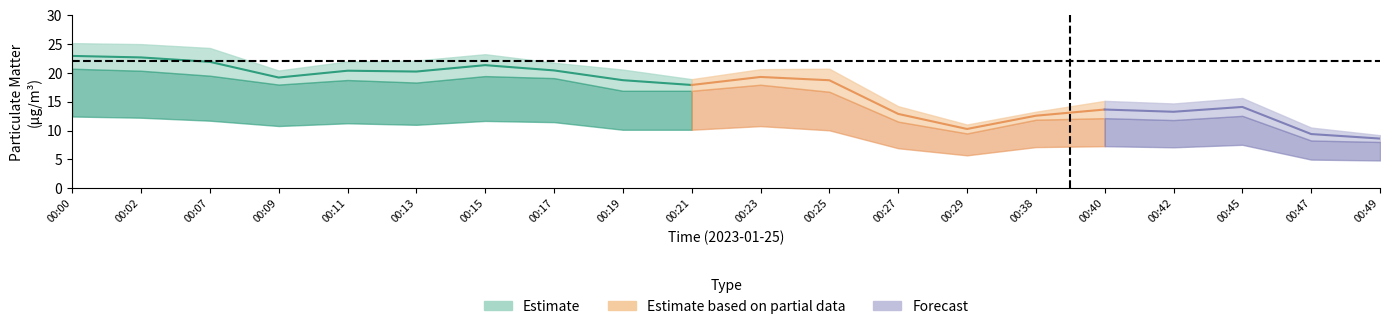

What is the spread (max minus min) of values at 00:13?

3.8